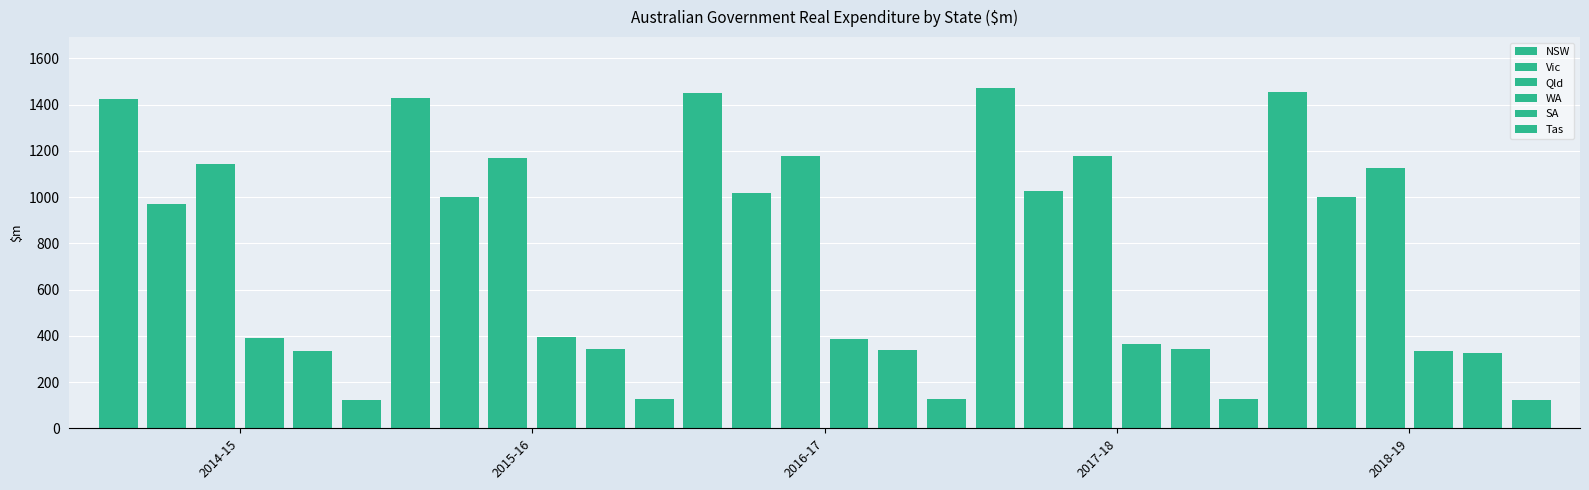

At which label does Qld reach its peak?

2016-17